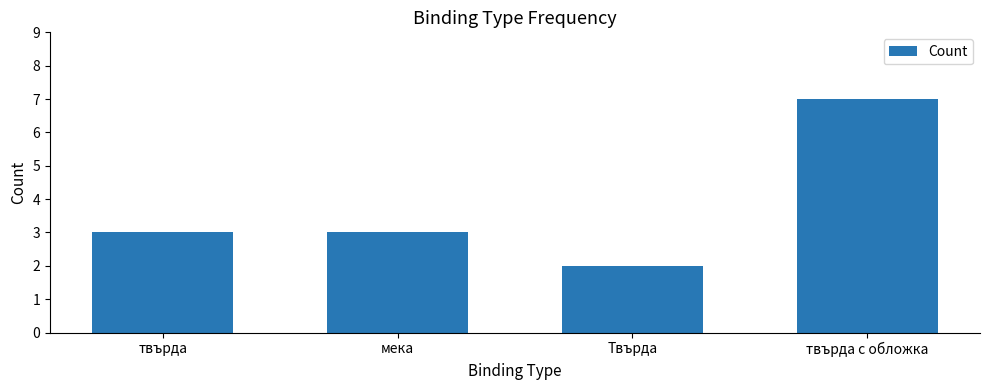

Is it true that the value at твърда is 3?

True